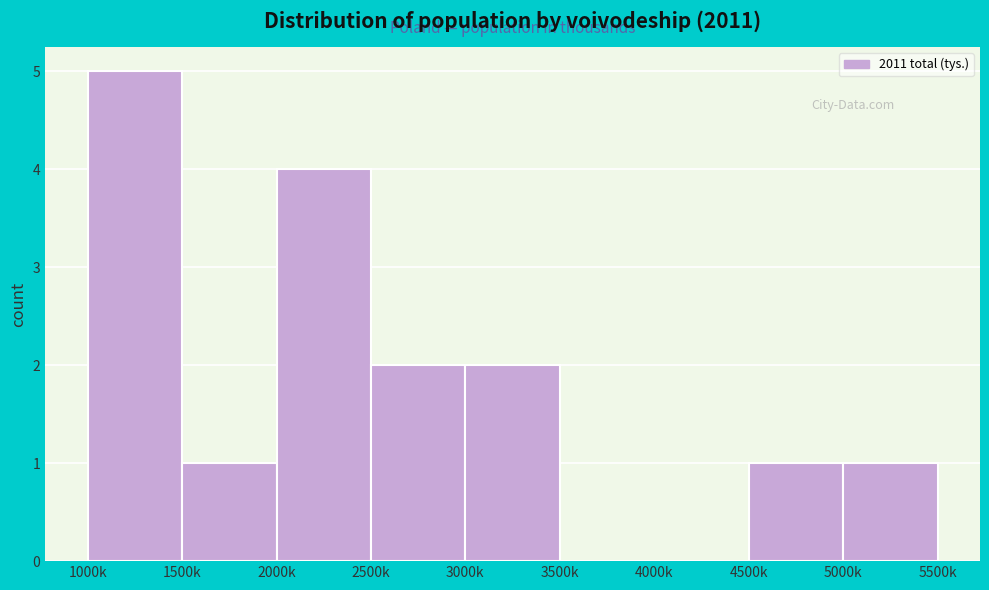

Reading left to right, extract all data points from this chart.

1000k=5	1500k=1	2000k=4	2500k=2	3000k=2	3500k=0	4000k=0	4500k=1	5000k=1